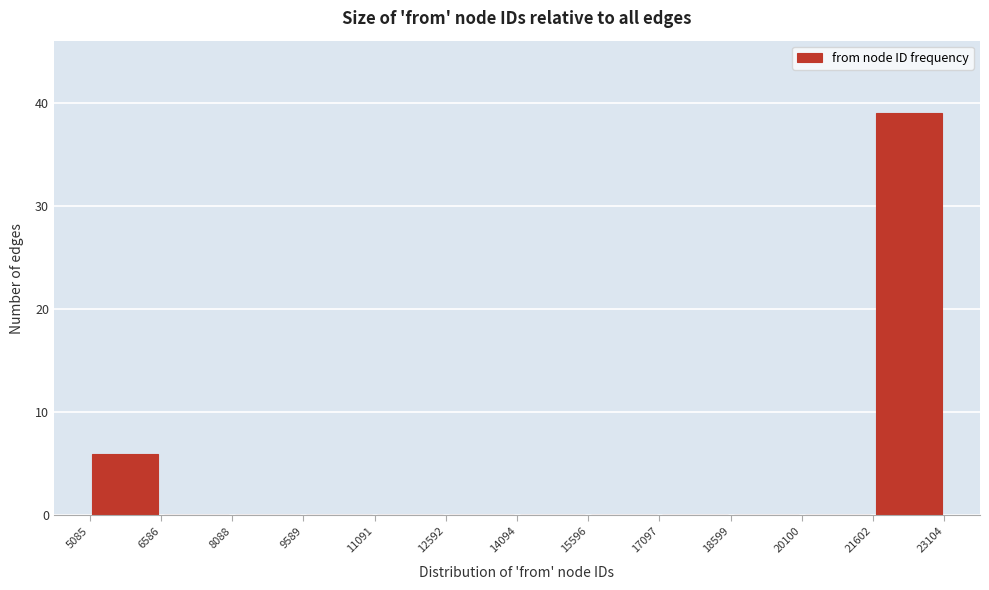

Reading left to right, list every bar in this chart as the range it spans on the x-axis followed by its height. The values are not printed on the chart, so give them approximately, as read against the axis.

5085 to 6586: 6
6586 to 8088: 0
8088 to 9589: 0
9589 to 11091: 0
11091 to 12592: 0
12592 to 14094: 0
14094 to 15596: 0
15596 to 17097: 0
17097 to 18599: 0
18599 to 20100: 0
20100 to 21602: 0
21602 to 23104: 39